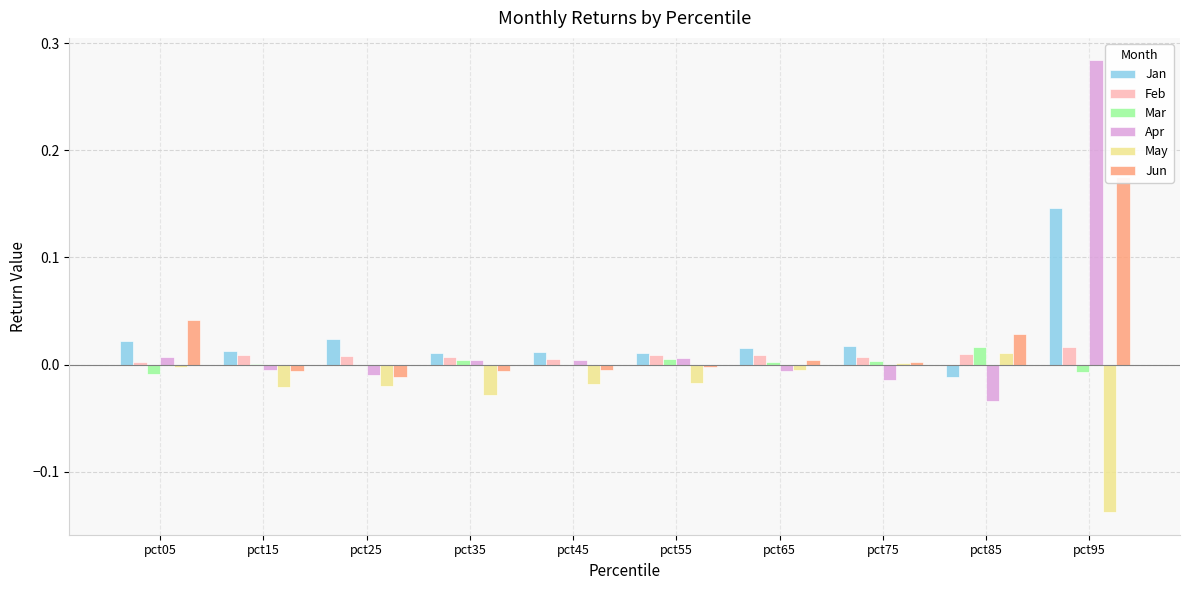

What is the difference between the maximum and minimum values in the Jun series?

0.2